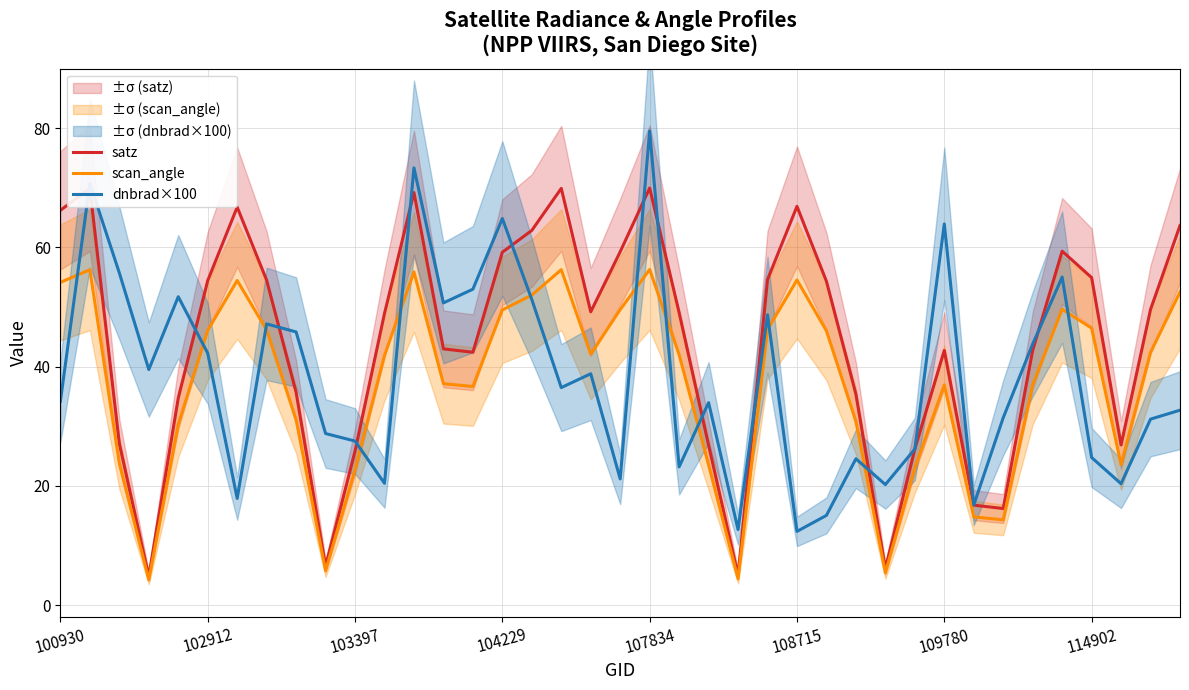

How many interior local valleys does the scan_angle series have?

8